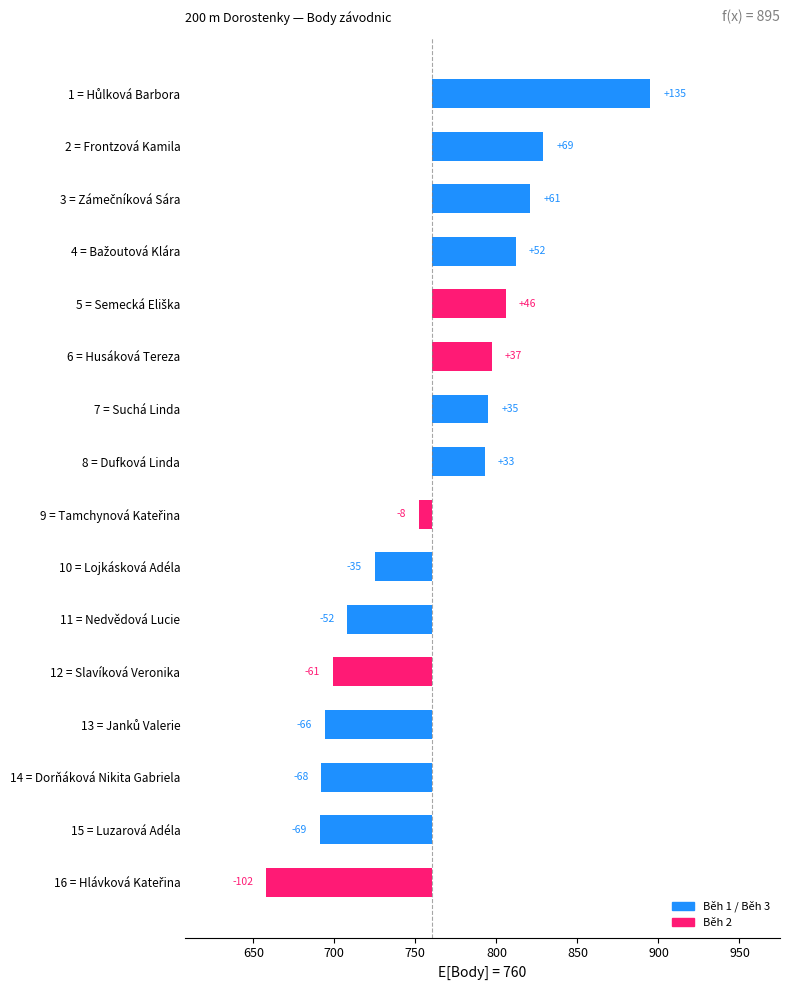

How many data points does each series have?

16